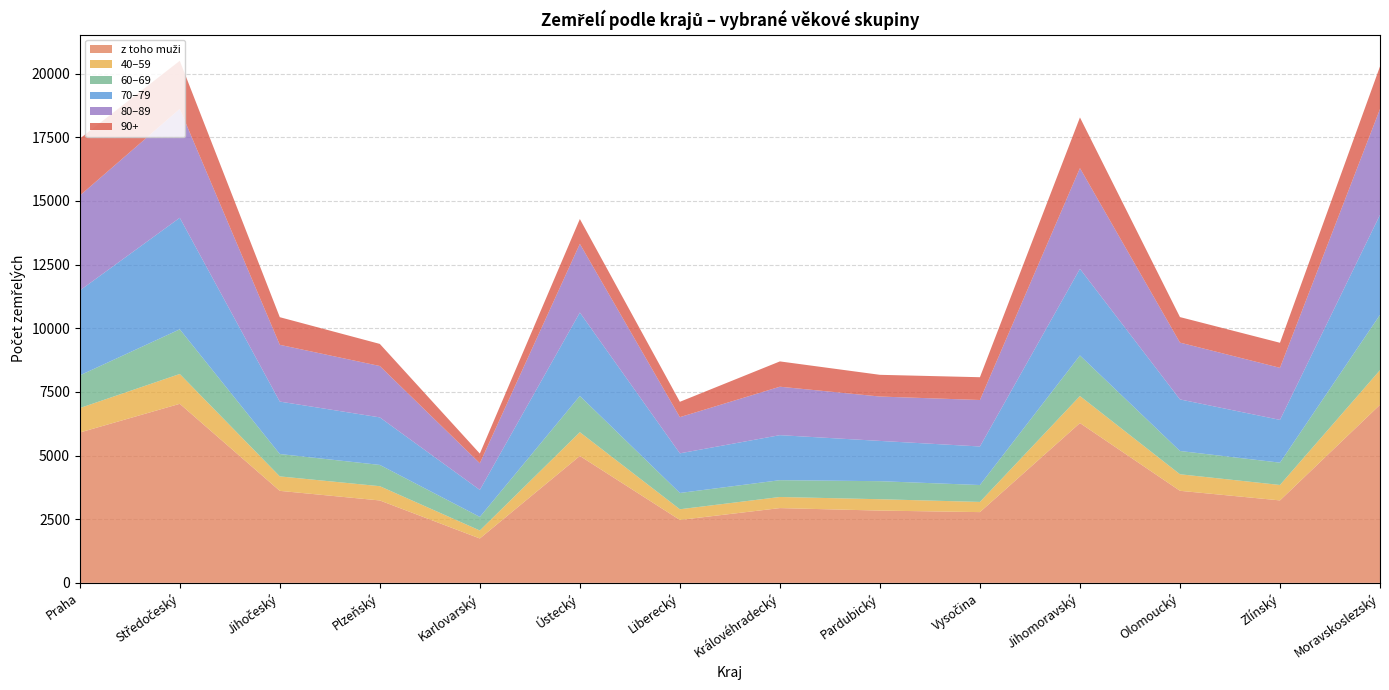

Reading left to right, what are all the values shown in this chart?

z toho muži: Praha=5905	Středočeský=7033	Jihočeský=3614	Plzeňský=3237	Karlovarský=1743	Ústecký=4985	Liberecký=2471	Královéhradecký=2937	Pardubický=2839	Vysočina=2779	Jihomoravský=6277	Olomoucký=3616	Zlínský=3239	Moravskoslezský=6995
40–59: Praha=960	Středočeský=1172	Jihočeský=568	Plzeňský=560	Karlovarský=314	Ústecký=933	Liberecký=420	Královéhradecký=436	Pardubický=446	Vysočina=400	Jihomoravský=1062	Olomoucký=650	Zlínský=606	Moravskoslezský=1361
60–69: Praha=1284	Středočeský=1755	Jihočeský=879	Plzeňský=836	Karlovarský=534	Ústecký=1425	Liberecký=640	Královéhradecký=660	Pardubický=709	Vysočina=664	Jihomoravský=1594	Olomoucký=914	Zlínský=877	Moravskoslezský=2173
70–79: Praha=3334	Středočeský=4381	Jihočeský=2060	Plzeňský=1867	Karlovarský=1061	Ústecký=3275	Liberecký=1557	Královéhradecký=1769	Pardubický=1582	Vysočina=1514	Jihomoravský=3403	Olomoucký=2026	Zlínský=1680	Moravskoslezský=3927
80–89: Praha=3728	Středočeský=4275	Jihočeský=2230	Plzeňský=2018	Karlovarský=1046	Ústecký=2699	Liberecký=1421	Královéhradecký=1903	Pardubický=1743	Vysočina=1826	Jihomoravský=3956	Olomoucký=2232	Zlínský=2045	Moravskoslezský=4156
90+: Praha=2237	Středočeský=1892	Jihočeský=1085	Plzeňský=868	Karlovarský=380	Ústecký=975	Liberecký=603	Královéhradecký=994	Pardubický=853	Vysočina=895	Jihomoravský=1990	Olomoucký=1002	Zlínský=984	Moravskoslezský=1674